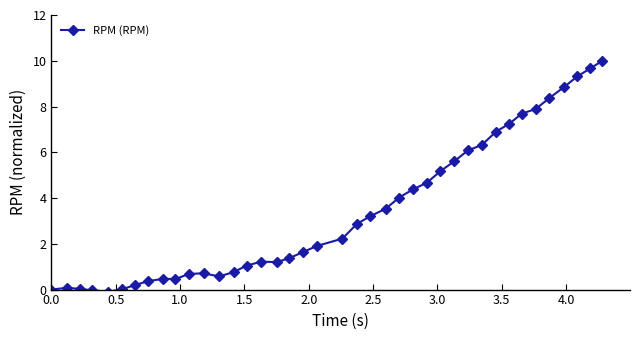

What is the value of the 23rd point from the left?

3.2